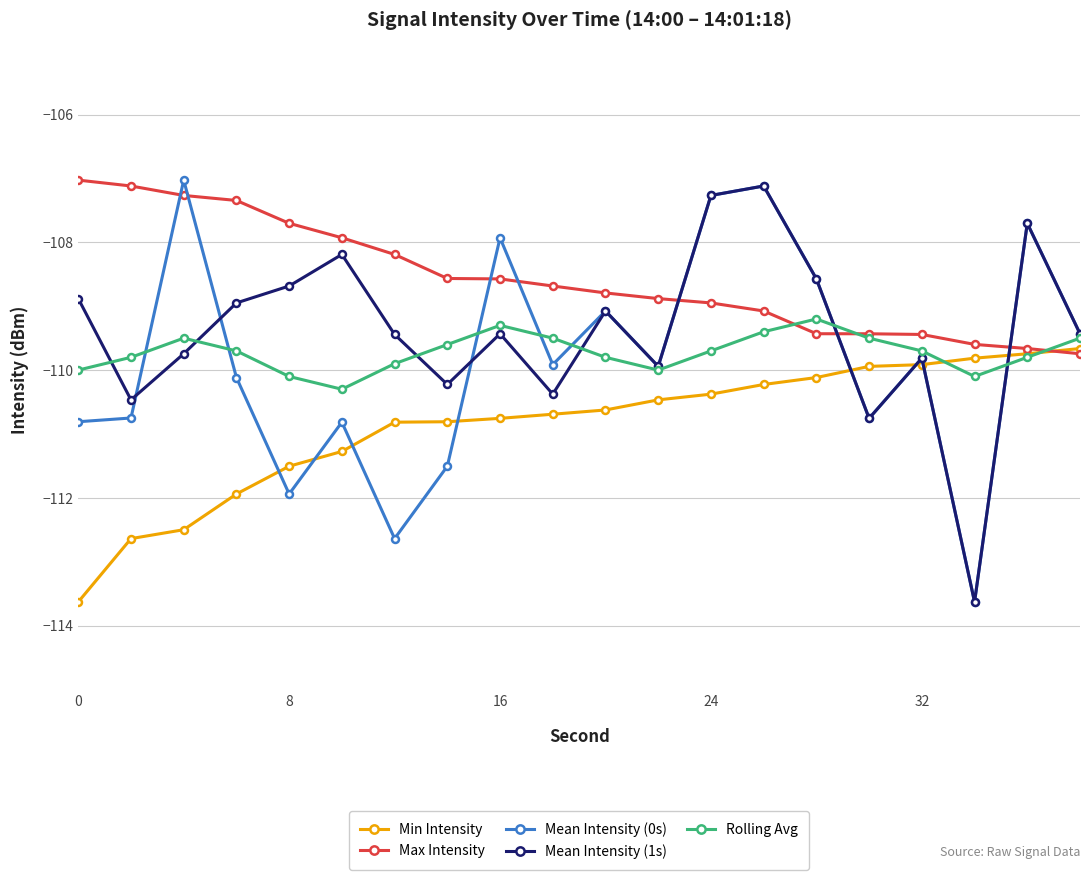

Which series has the widest spread of values?

Mean Intensity (0s)